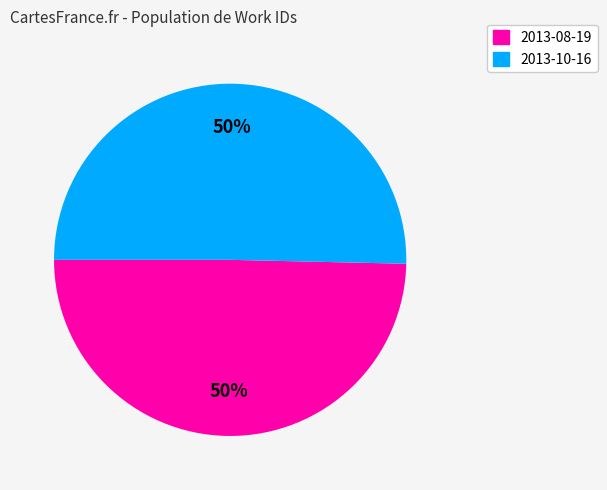

To the nearest percent, what is the average slice percentage?

50%